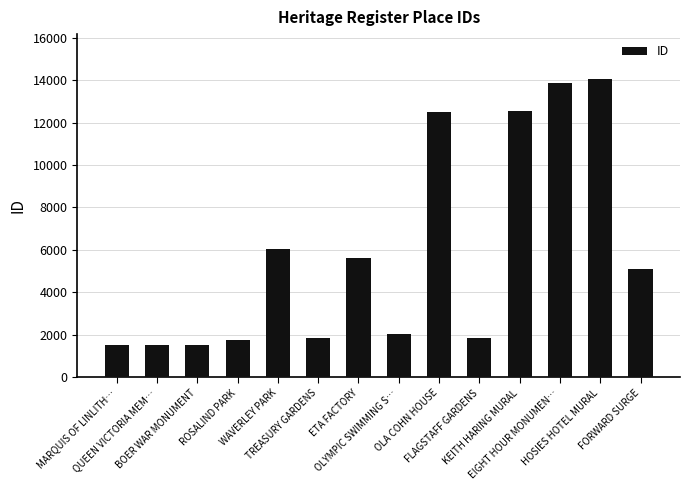

What is the change in value from KEITH HARING MURAL to HOSIES HOTEL MURAL?

+1525